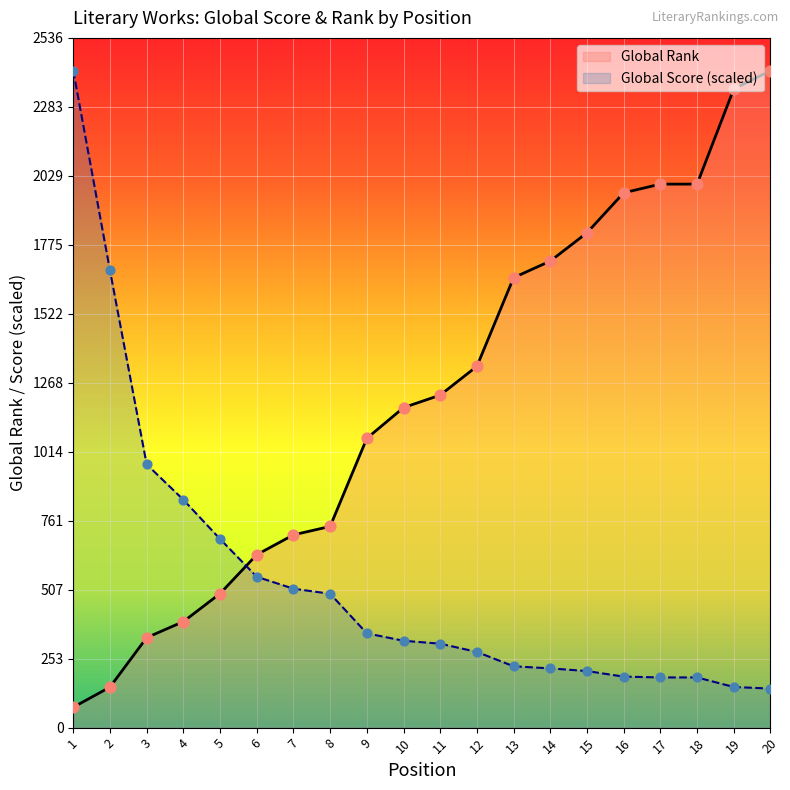

At which category is the sum across all series the highest?

20